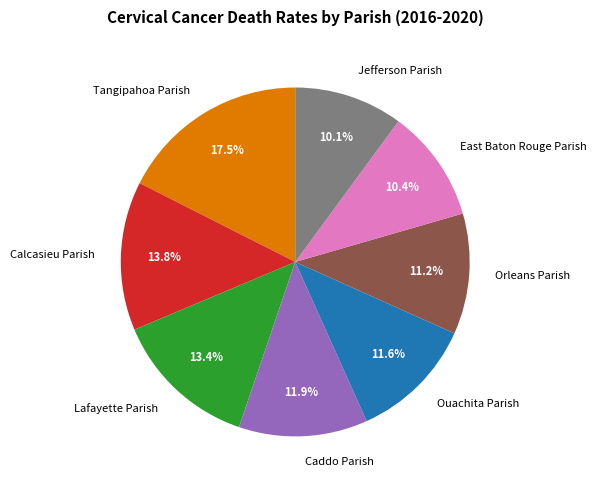

Which slice is the largest?

Tangipahoa Parish